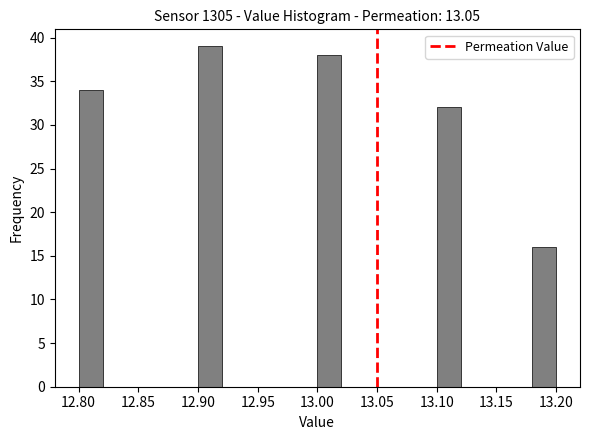

Reading left to right, transcribe this chart: for each bar, give the range it covers on the x-axis and its height. The values are not printed on the chart, so give them approximately, as read against the axis.

12.80 to 12.82: 34
12.82 to 12.84: 0
12.84 to 12.86: 0
12.86 to 12.88: 0
12.88 to 12.90: 0
12.90 to 12.92: 39
12.92 to 12.94: 0
12.94 to 12.96: 0
12.96 to 12.98: 0
12.98 to 13.00: 0
13.00 to 13.02: 38
13.02 to 13.04: 0
13.04 to 13.06: 0
13.06 to 13.08: 0
13.08 to 13.10: 0
13.10 to 13.12: 32
13.12 to 13.14: 0
13.14 to 13.16: 0
13.16 to 13.18: 0
13.18 to 13.20: 16